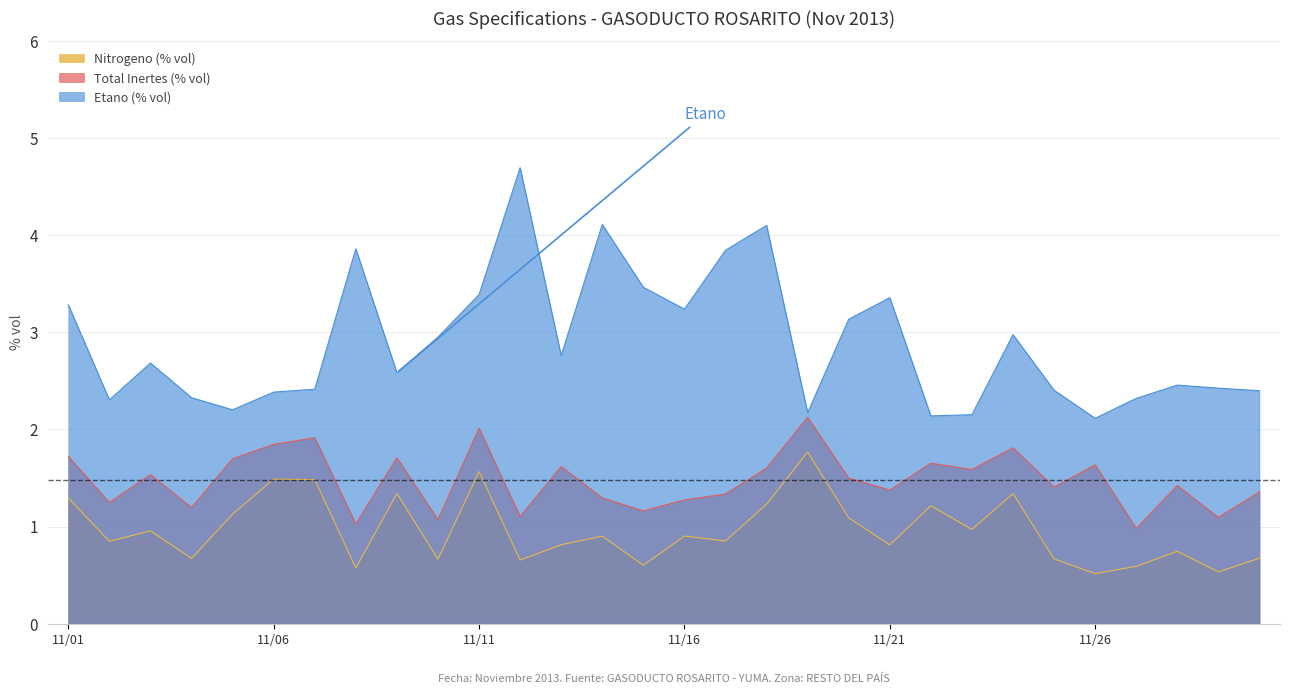

Rank the series by their maximum value, from lowest to highest.

Nitrogeno (% vol), Total Inertes (% vol), Etano (% vol)